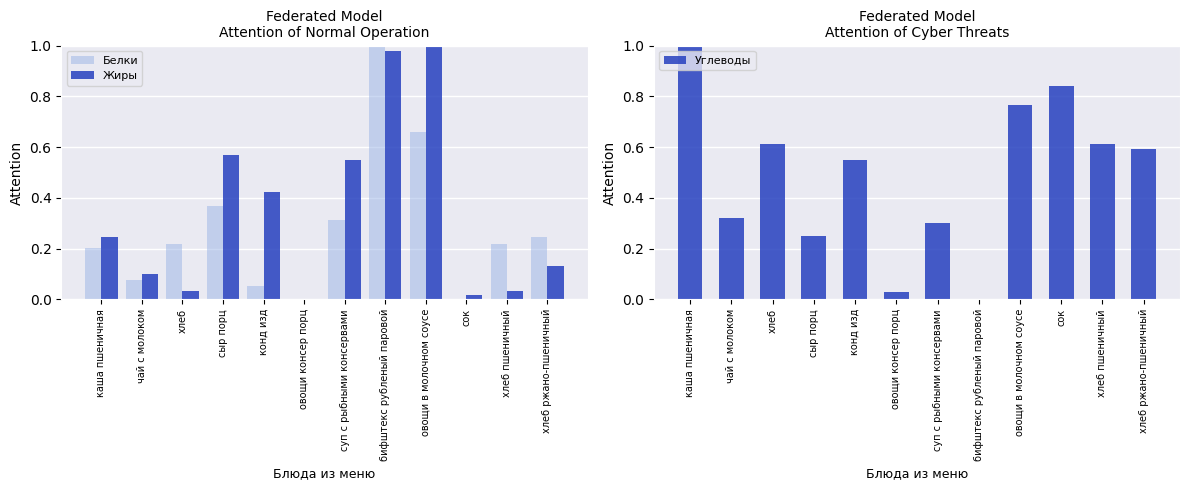

What is the average value of the Белки series?

0.3